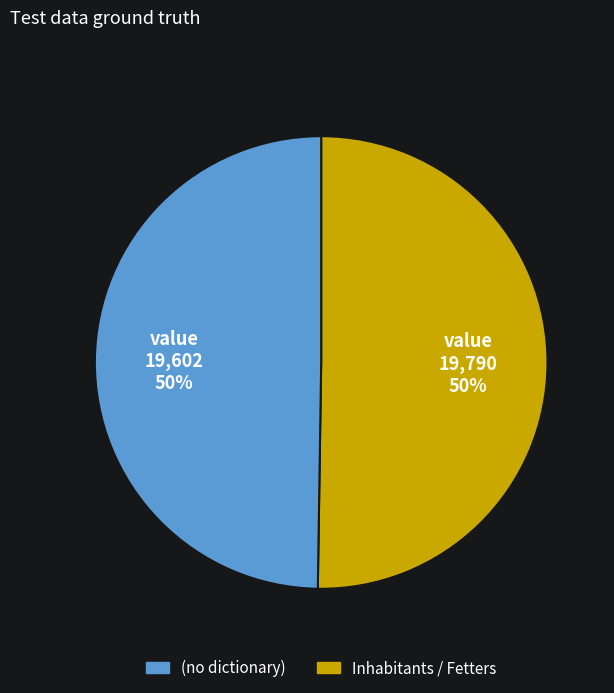

To the nearest percent, what is the average slice percentage?

50%